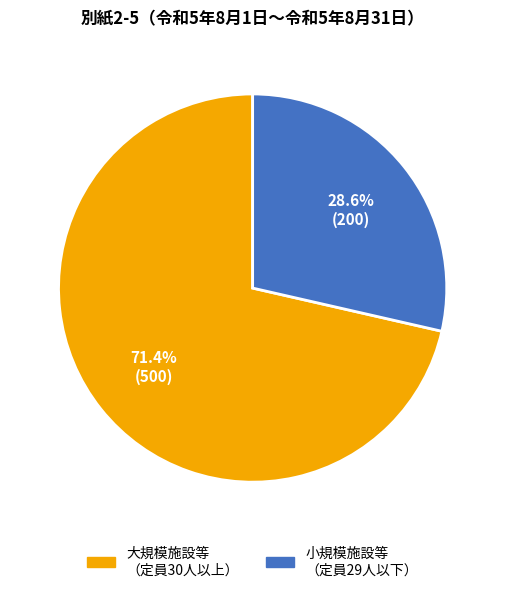

Is there any slice that represents more than half of the pie?

Yes